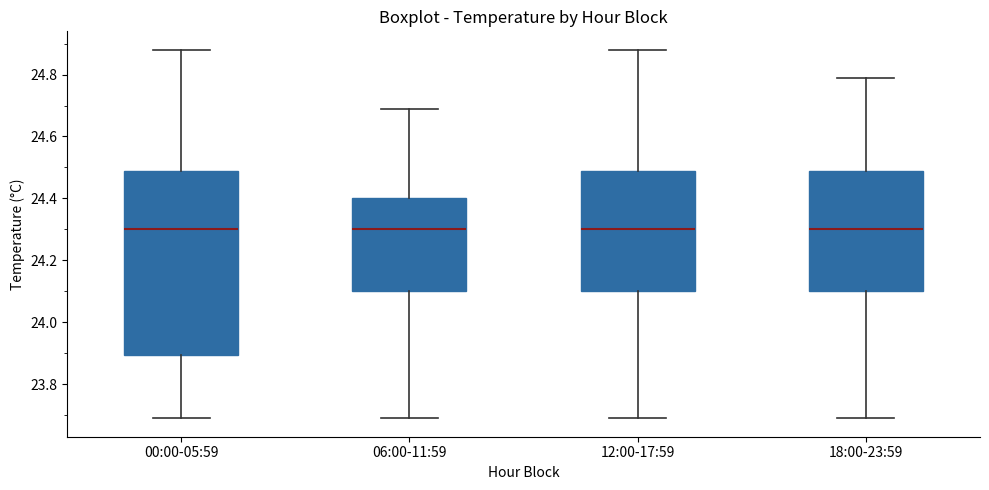

Reading left to right, read every box against the y-axis: the position of its median line, the range the box covers, and the ends of its whiskers. The values are not printed on the chart, so give them approximately, as read against the axis.

00:00-05:59: median 24.30, box 23.90 to 24.50, whiskers 23.70 to 24.88
06:00-11:59: median 24.30, box 24.10 to 24.40, whiskers 23.70 to 24.70
12:00-17:59: median 24.30, box 24.10 to 24.50, whiskers 23.70 to 24.88
18:00-23:59: median 24.30, box 24.10 to 24.50, whiskers 23.70 to 24.80